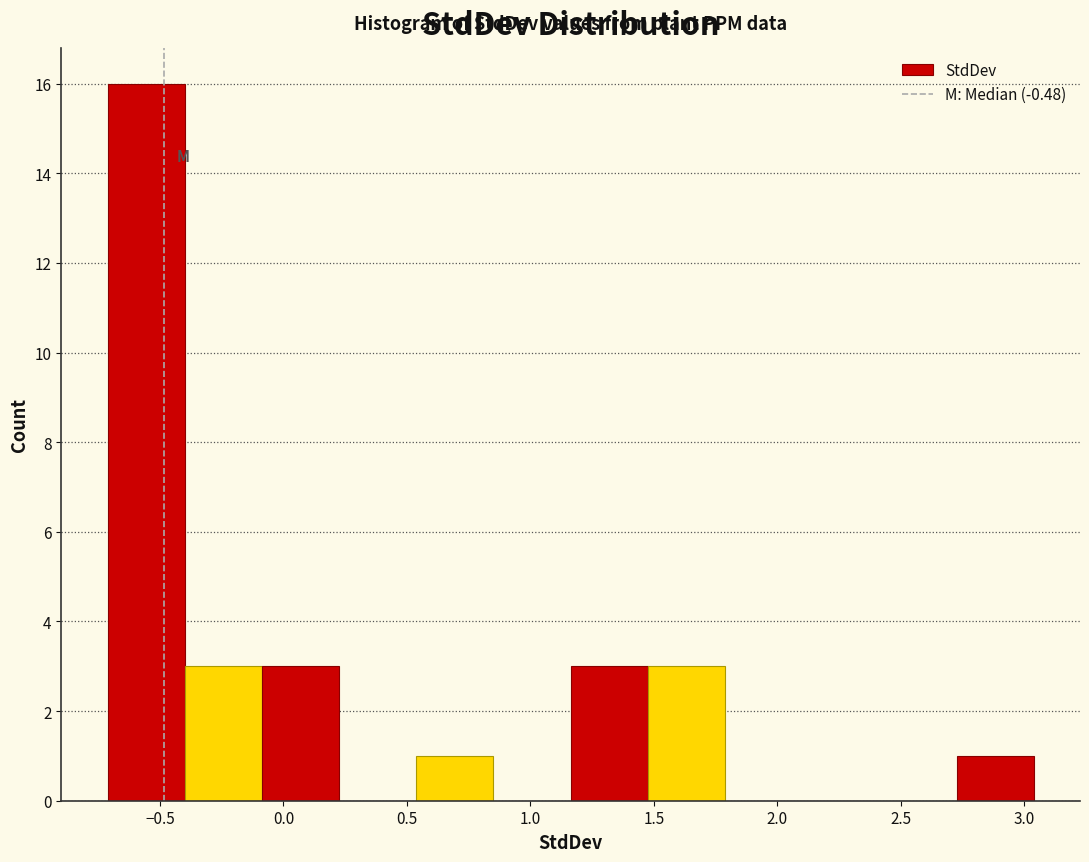

What is the height of the bar covering 0.55 to 0.85 on the x-axis? Neither the bar edges nor the heights are printed on the chart, so give them approximately, as read against the axes.

1